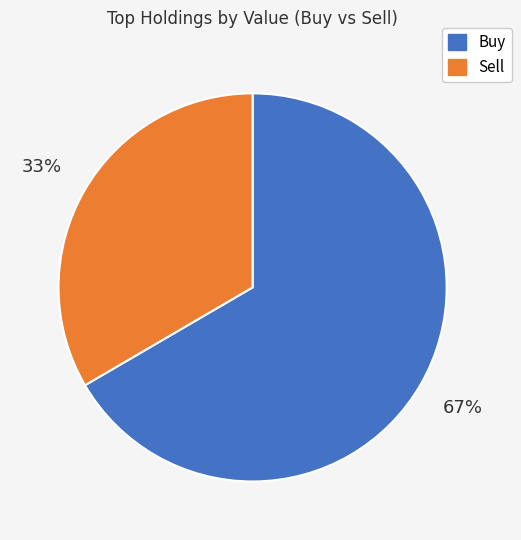

To the nearest percent, what is the average slice percentage?

50%